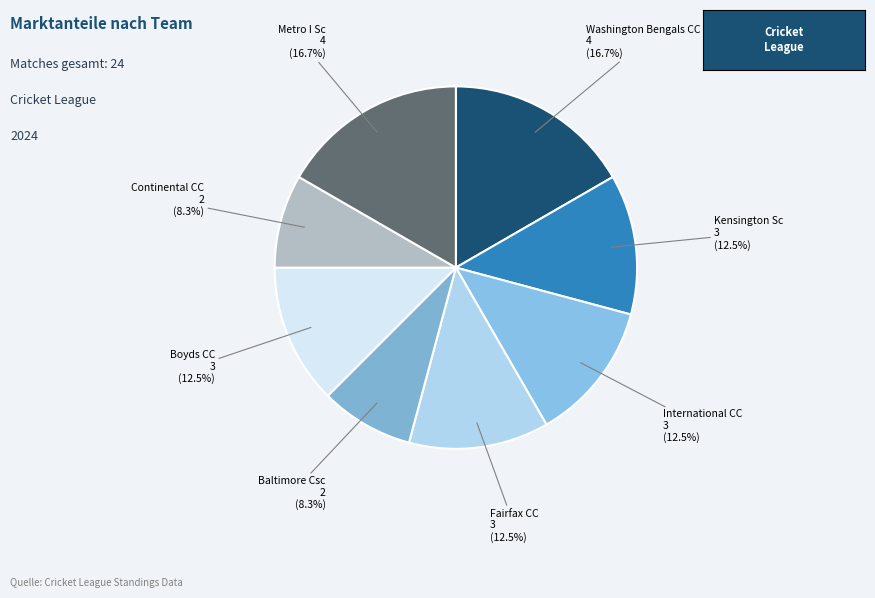

Count the number of slices in the pie.

8